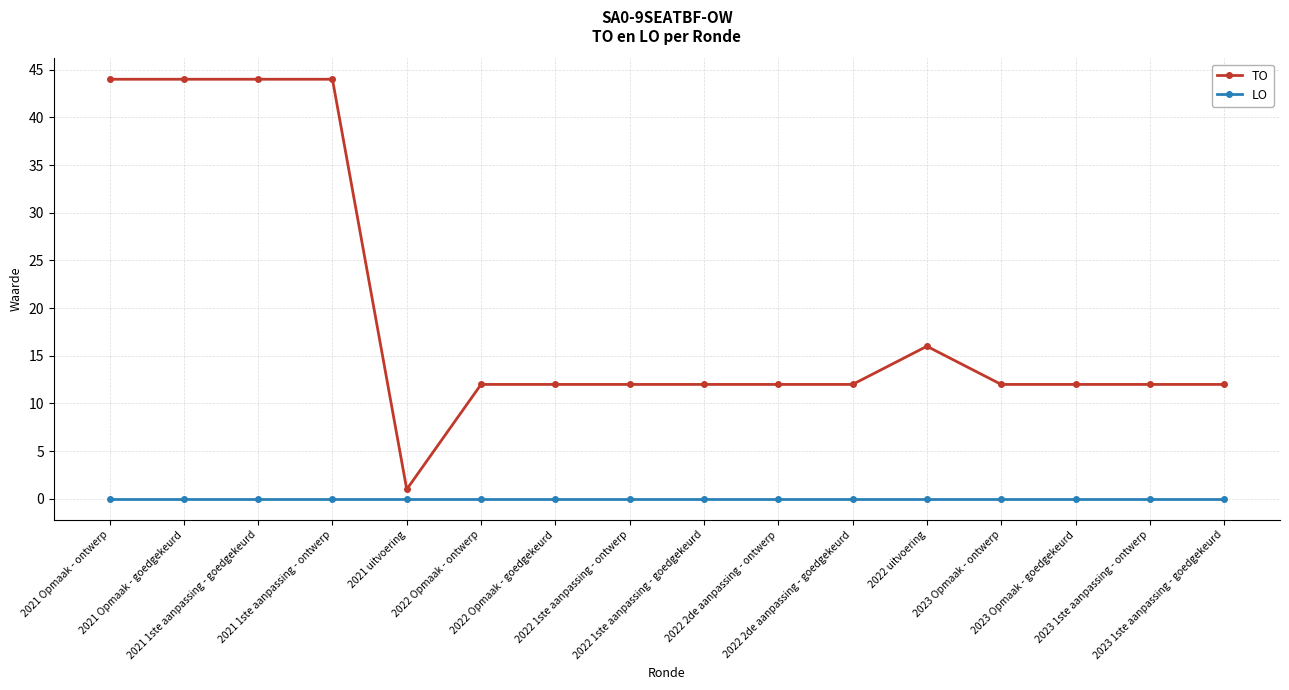

What is the total value across all series at 2023 Opmaak - goedgekeurd?

12